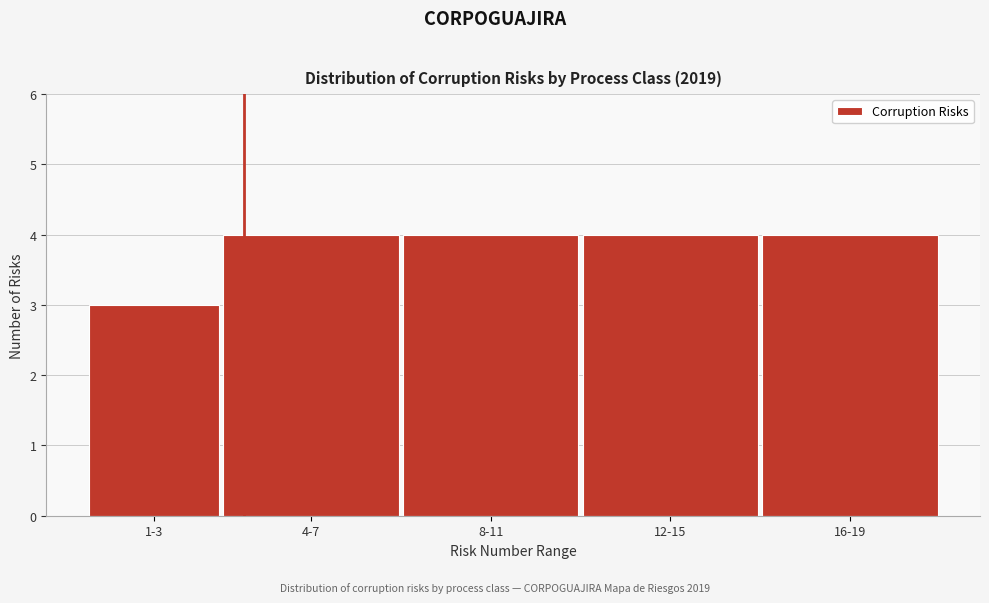

Reading left to right, what are all the values shown in this chart?

1-3=3	4-7=4	8-11=4	12-15=4	16-19=4